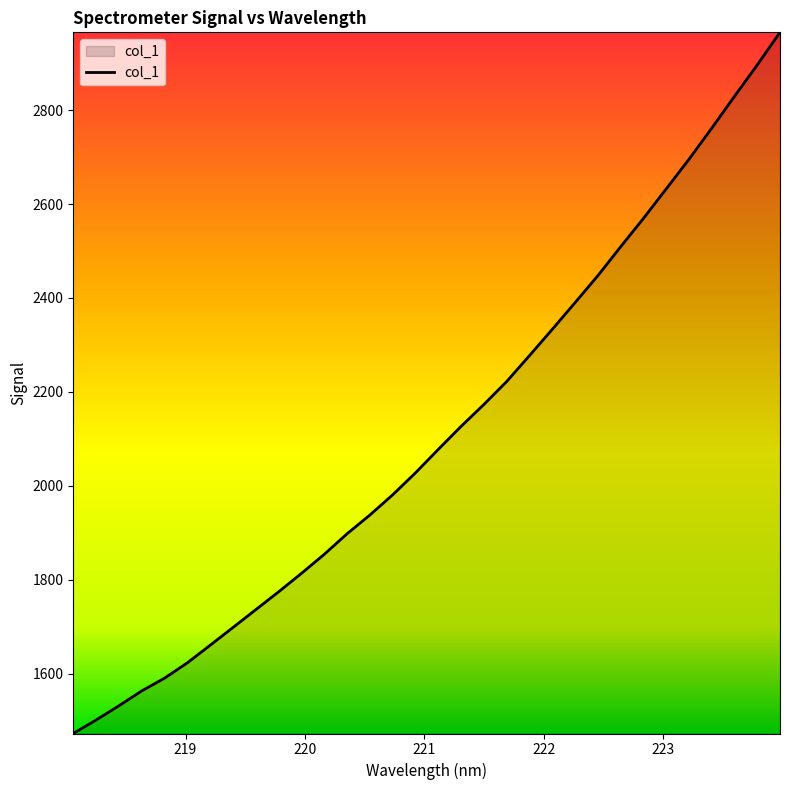

What is the difference between the maximum and minimum values?

1493.4